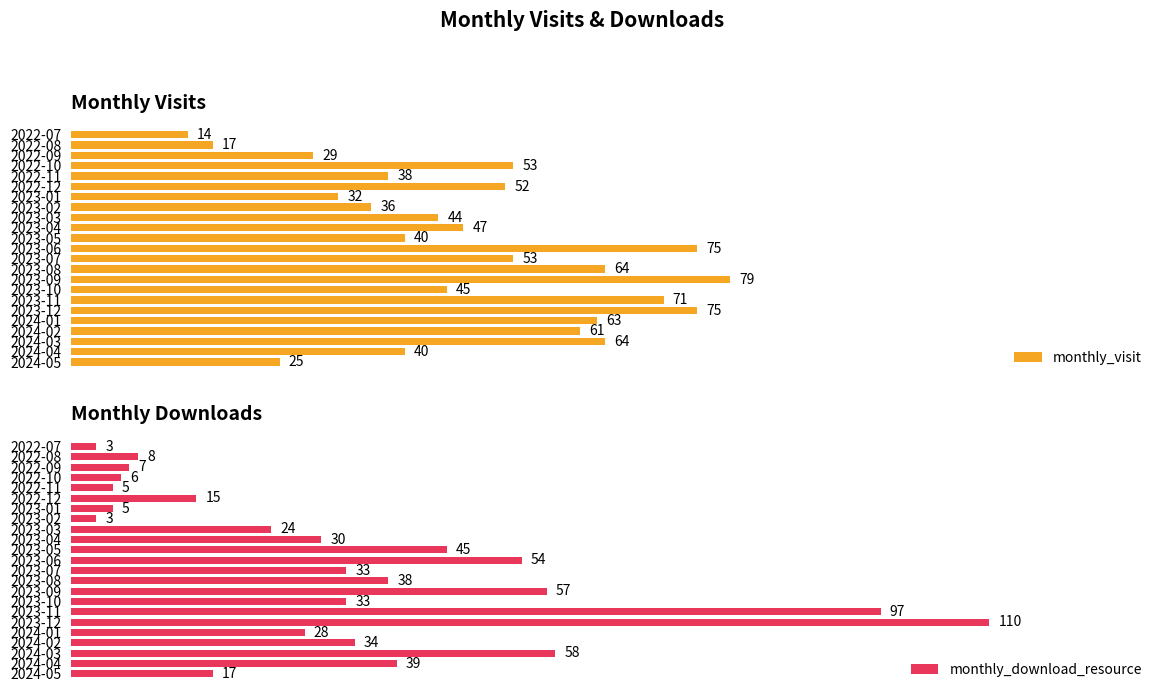

How many values in the monthly_download_resource series are below 30?

11